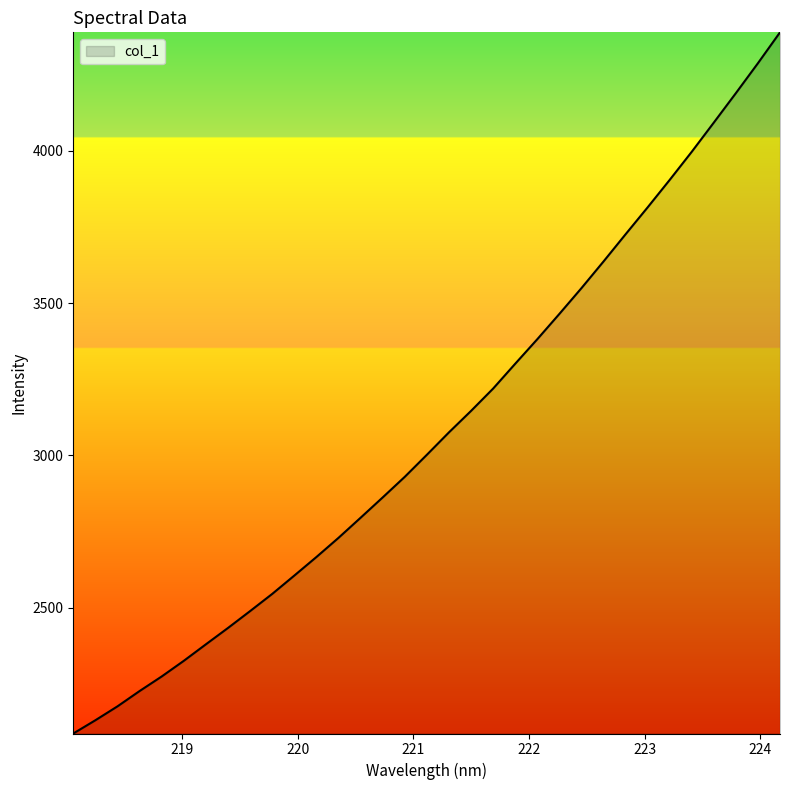

What is the greatest value displayed?

4388.9